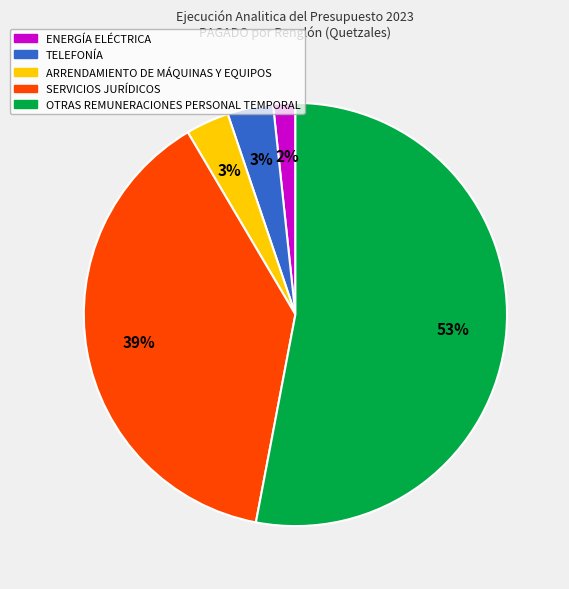

Is there a majority slice in this chart?

Yes